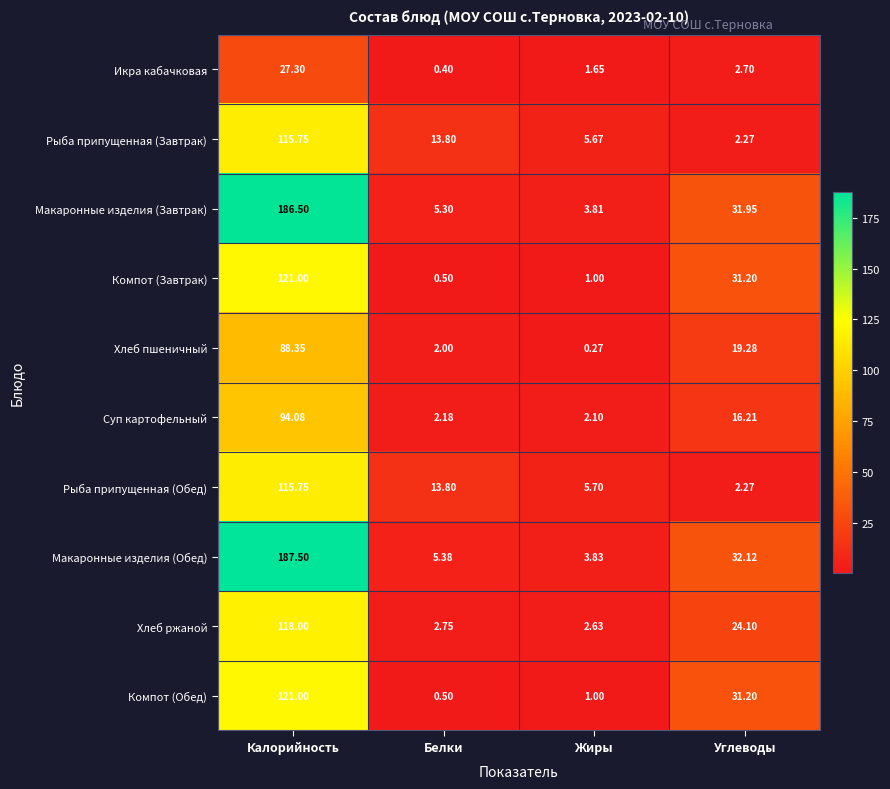

At which category is the sum across all series the highest?

Калорийность